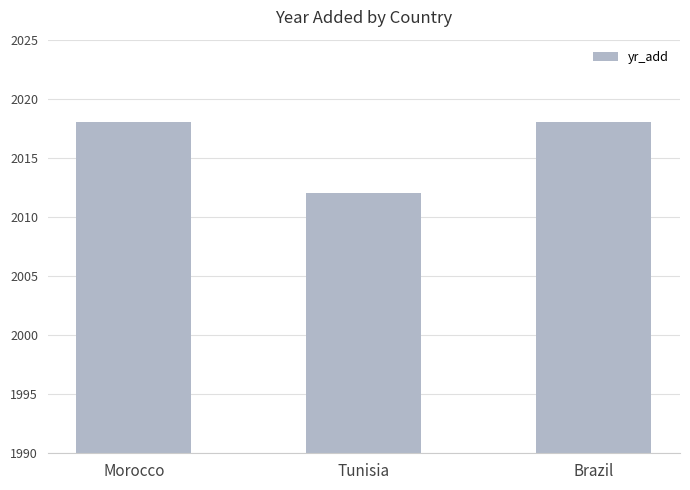

What value does the data have at Morocco?

2018